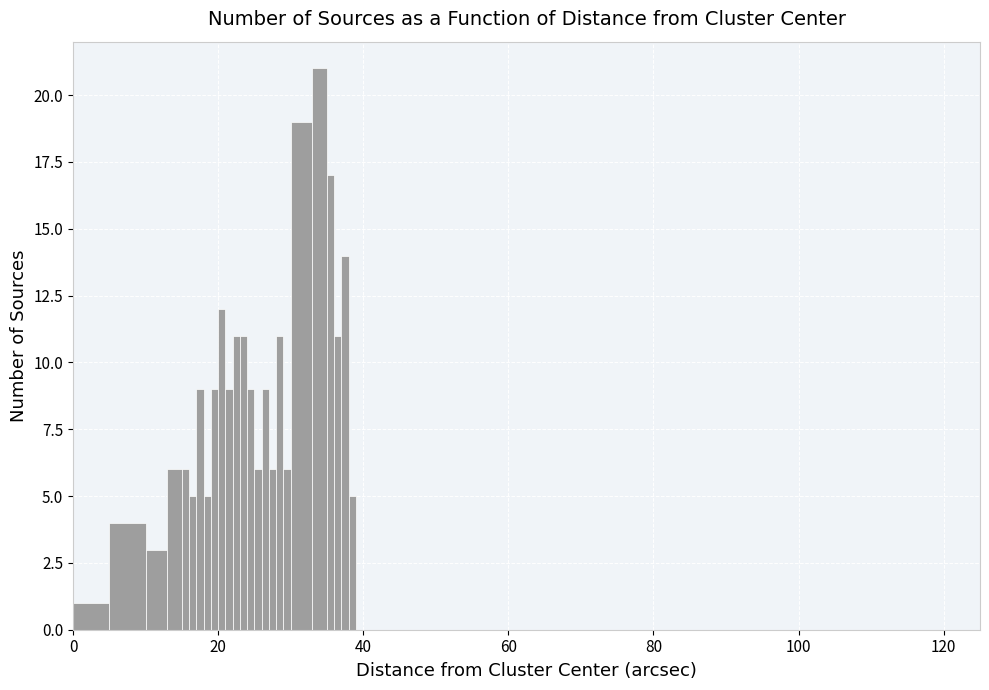

Read against the x-axis, roughly where is the centre of the tallest bar?

34